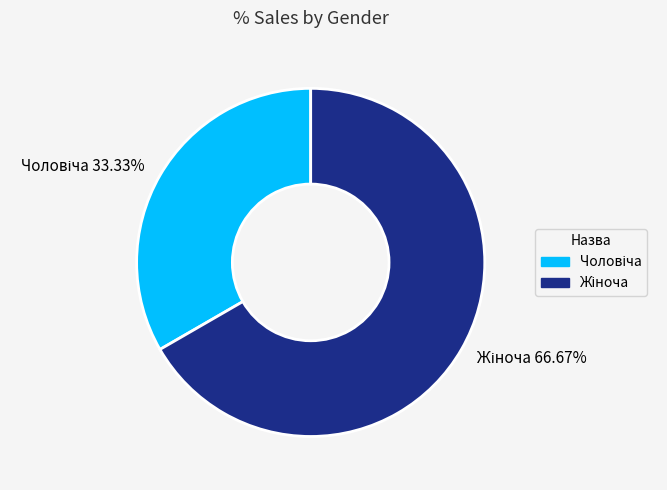

Is there any slice that represents more than half of the pie?

Yes